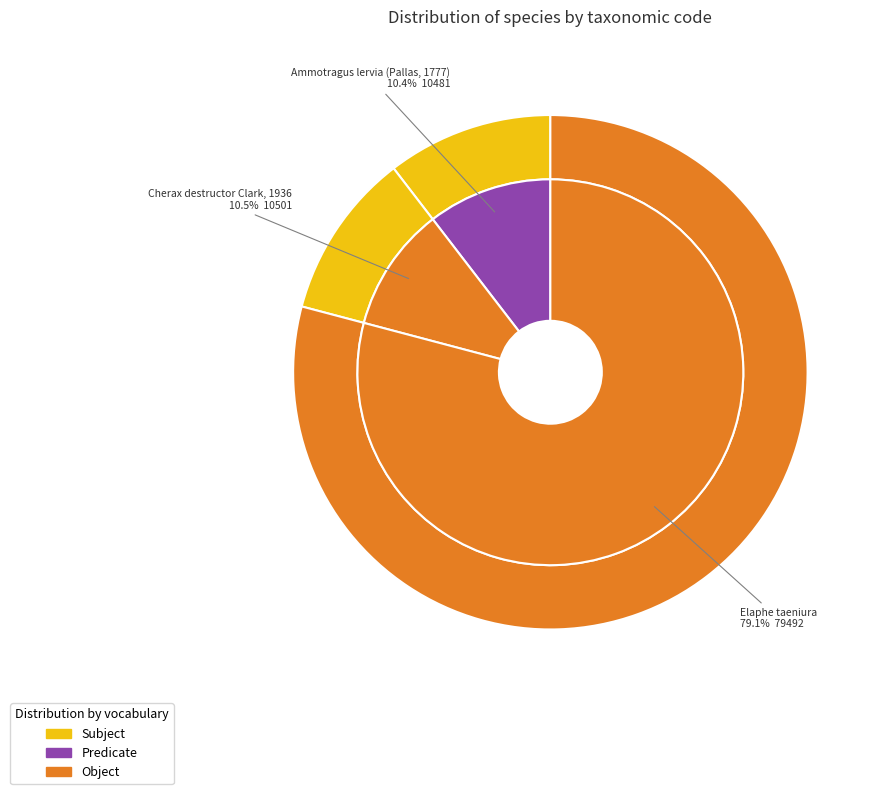

To the nearest percent, what is the difference between the Elaphe taeniura and Cherax destructor Clark, 1936 slice percentages?

69%